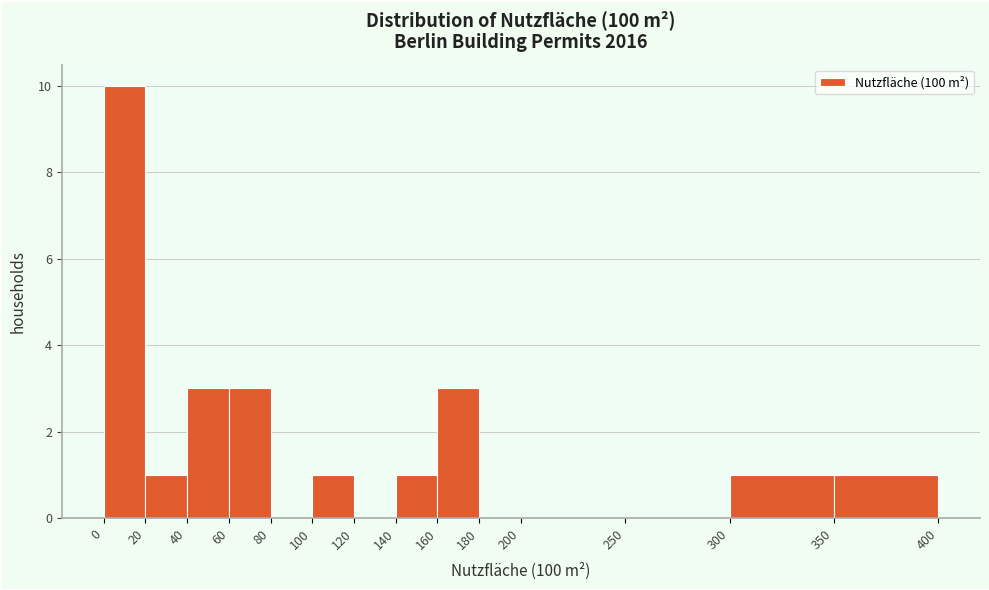

How tall is the bar that spans 100 to 120 on the x-axis? The values are not printed on the chart, so give them approximately, as read against the axis.

1